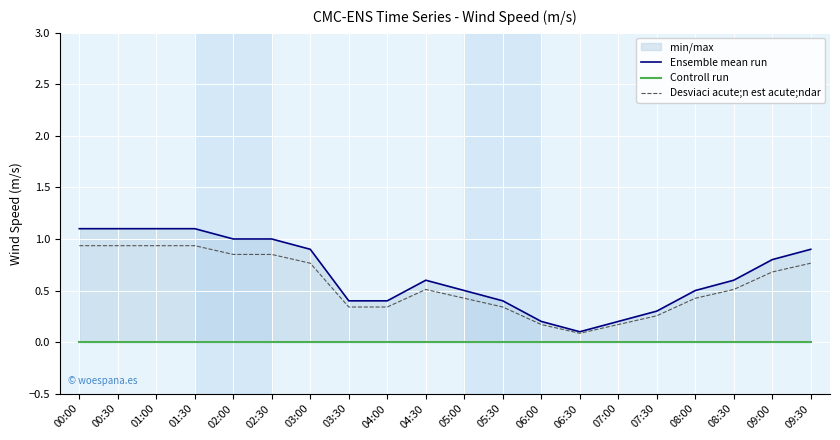

At which label does Desviaci acute;n est acute;ndar reach its minimum?

06:30